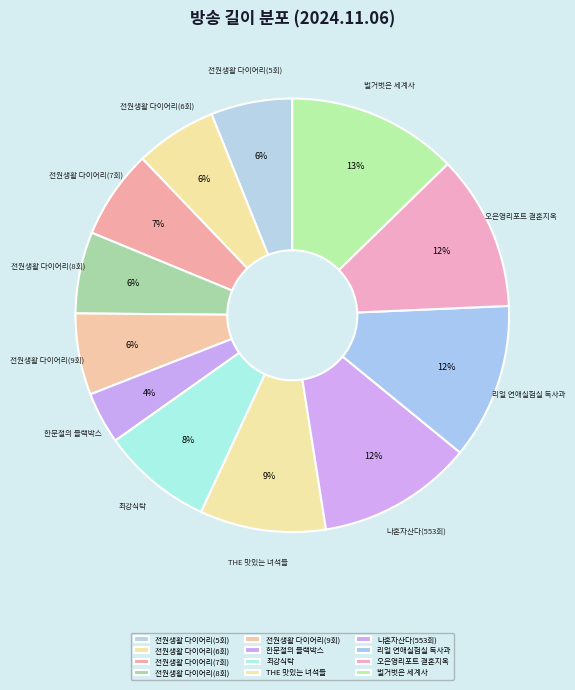

True or false: 전원생활 다이어리(8회) accounts for 9% of the total.

False